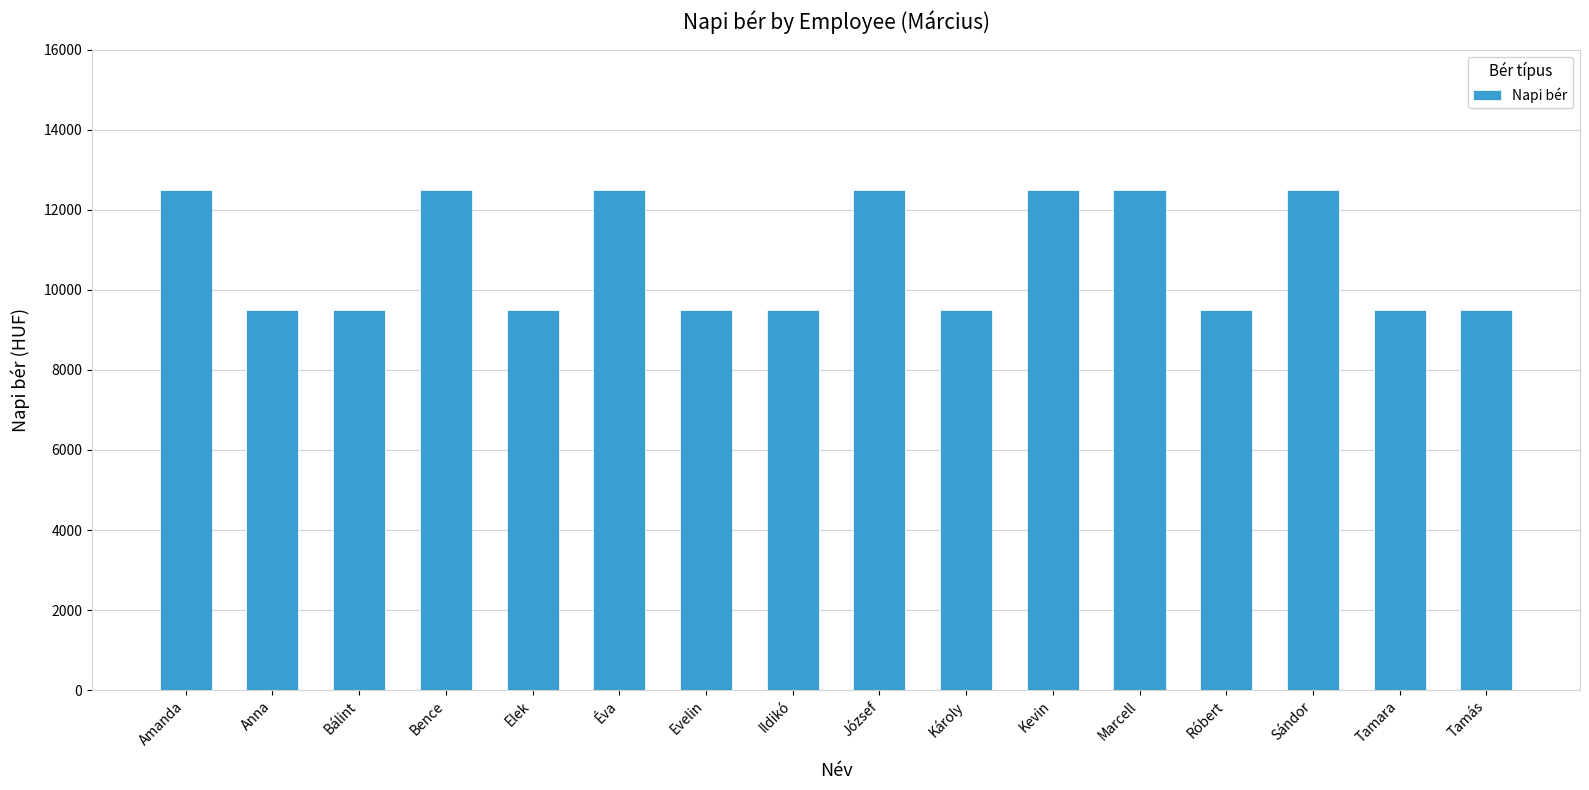

What is the sum of the values at Bálint and Ildikó?

19000